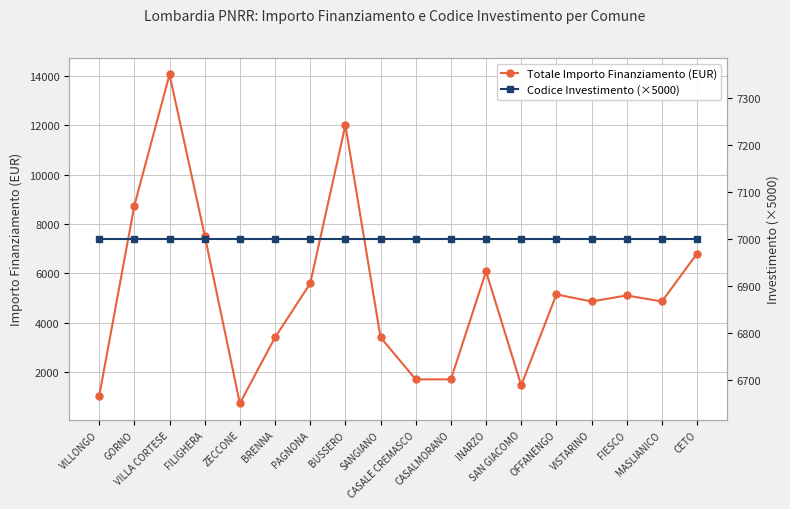

Between which two adjacent categories do Codice Investimento (×5000) and Totale Importo Finanziamento (EUR) first intersect?

VILLONGO and GORNO